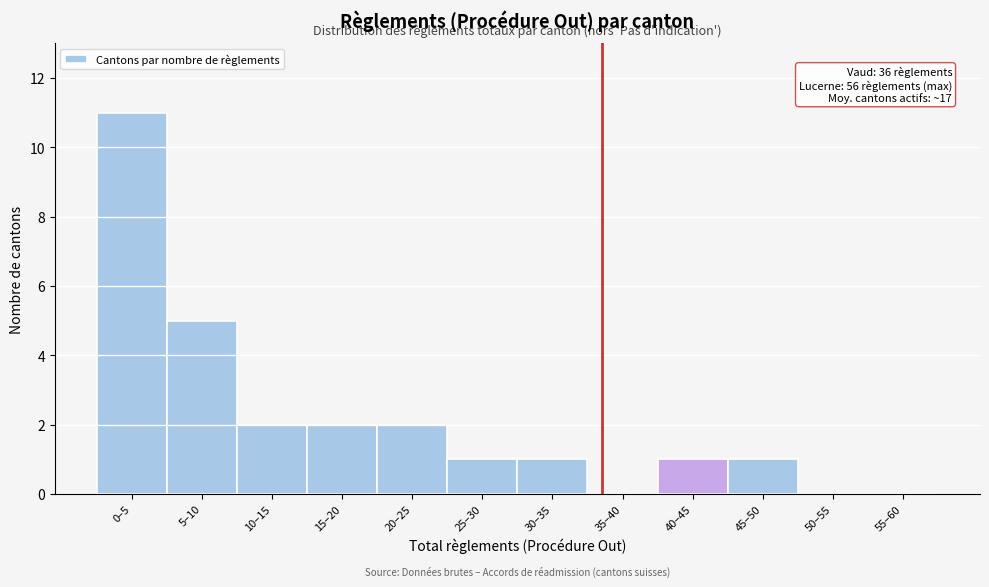

Reading right to left, list all the values displayed in this chart.

55–60=0	50–55=0	45–50=1	40–45=1	35–40=0	30–35=1	25–30=1	20–25=2	15–20=2	10–15=2	5–10=5	0–5=11